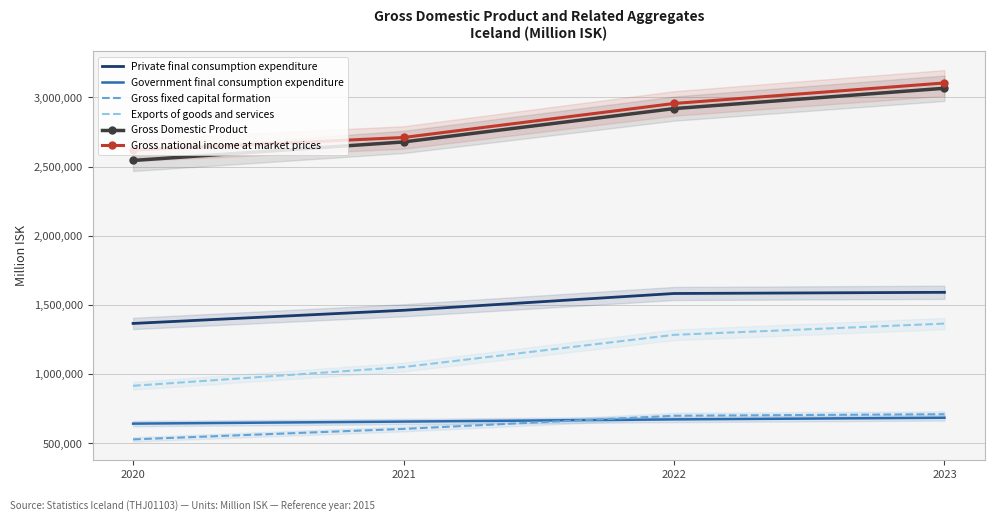

At 2022, list the series in order from largest to smallest.

Gross national income at market prices, Gross Domestic Product, Private final consumption expenditure, Exports of goods and services, Gross fixed capital formation, Government final consumption expenditure